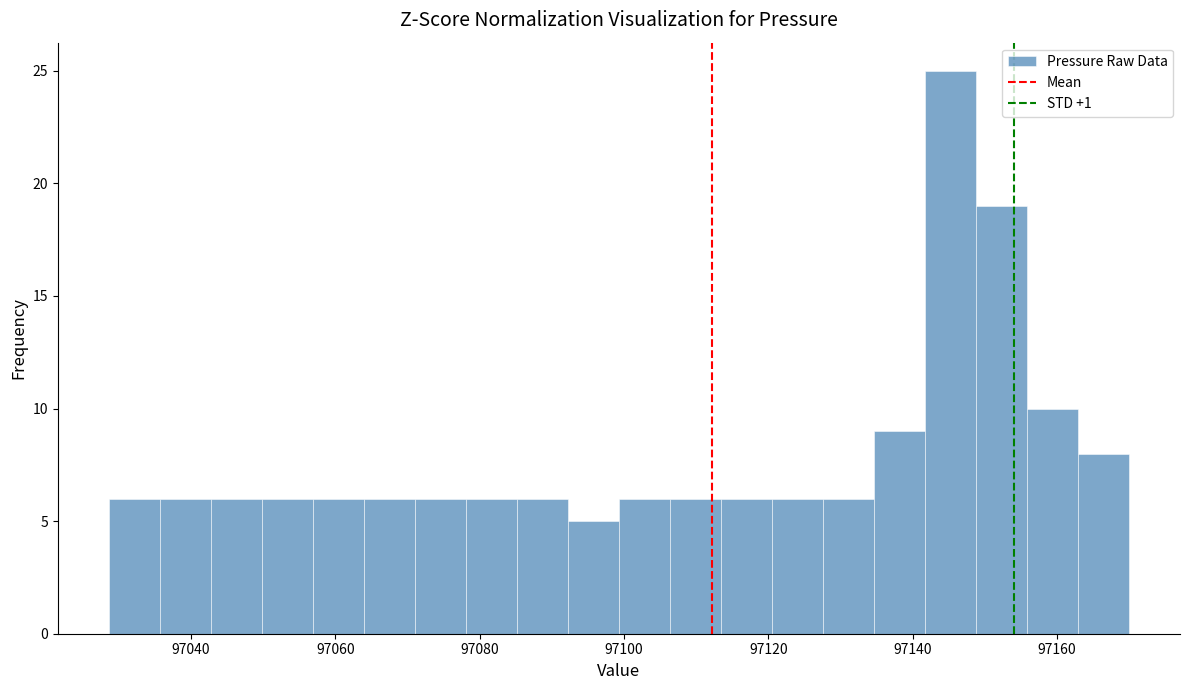

Around what value on the x-axis is the tallest bar? Give the approximate position of its centre, as read against the axis.

97146